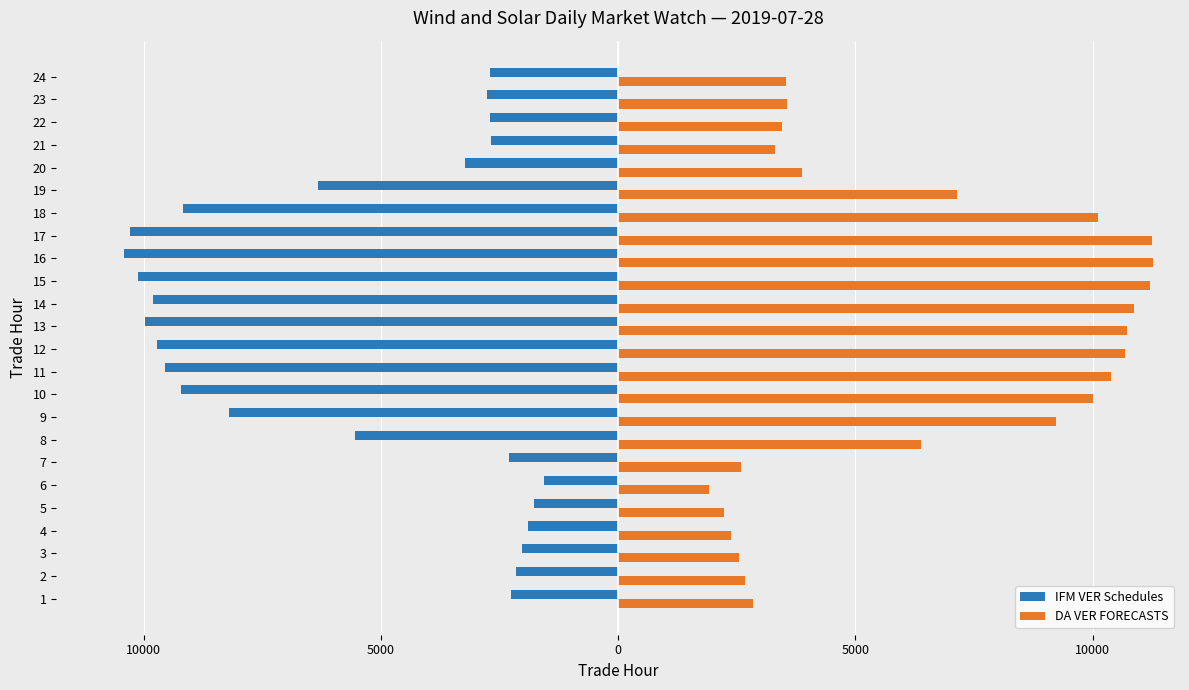

What are all the series names shown in the legend?

IFM VER Schedules, DA VER FORECASTS